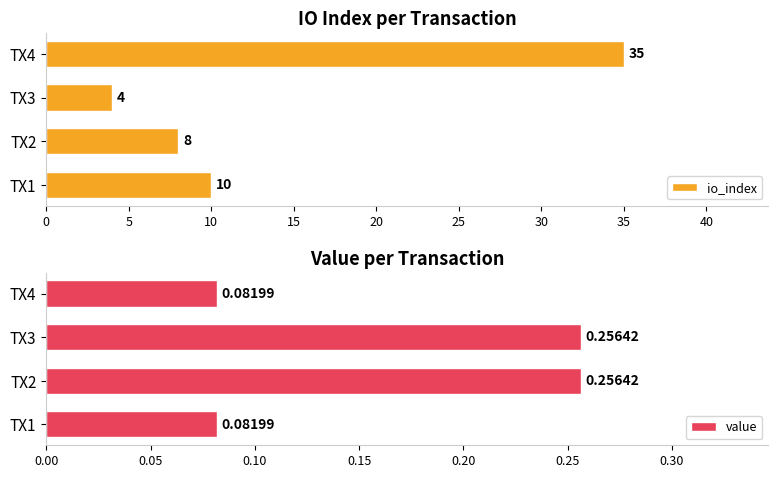

List the series in order of their peak value, lowest first.

value, io_index